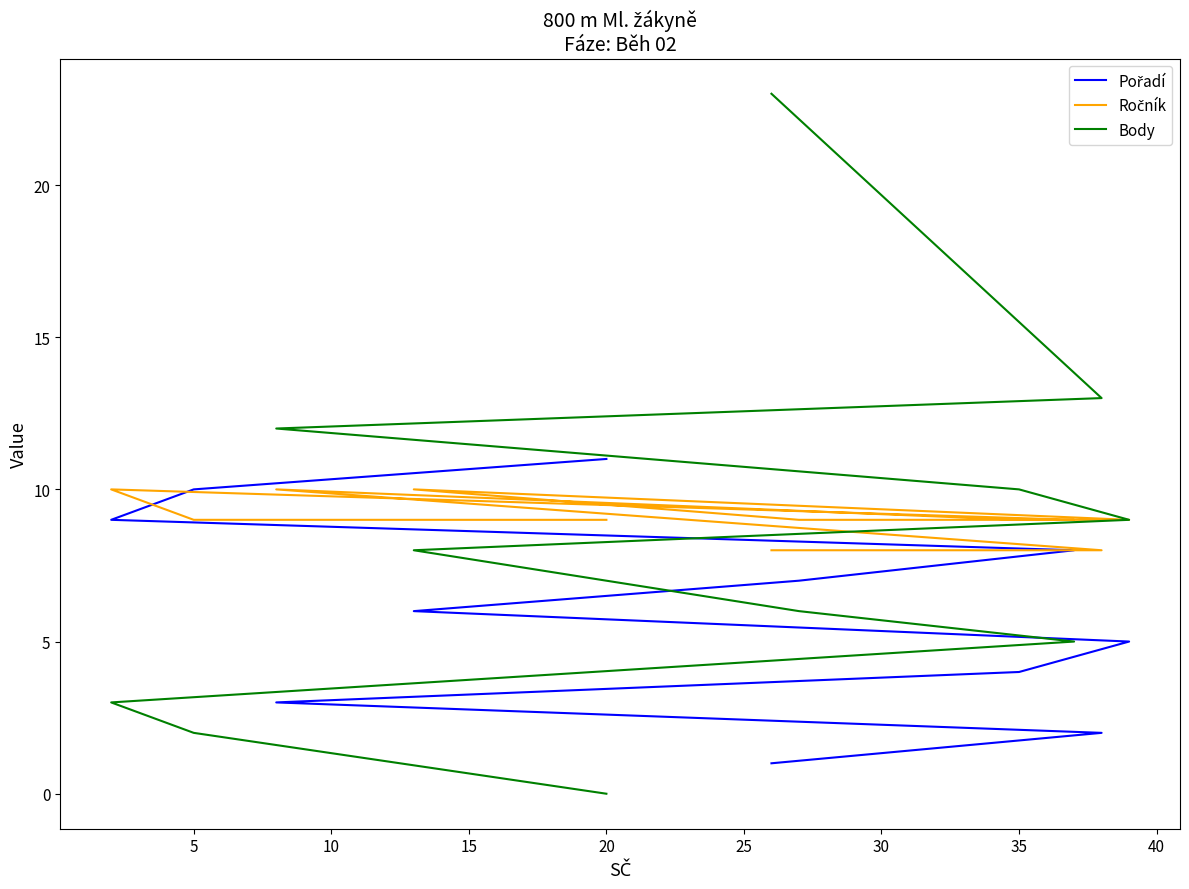

What is the minimum value for Pořadí?

1